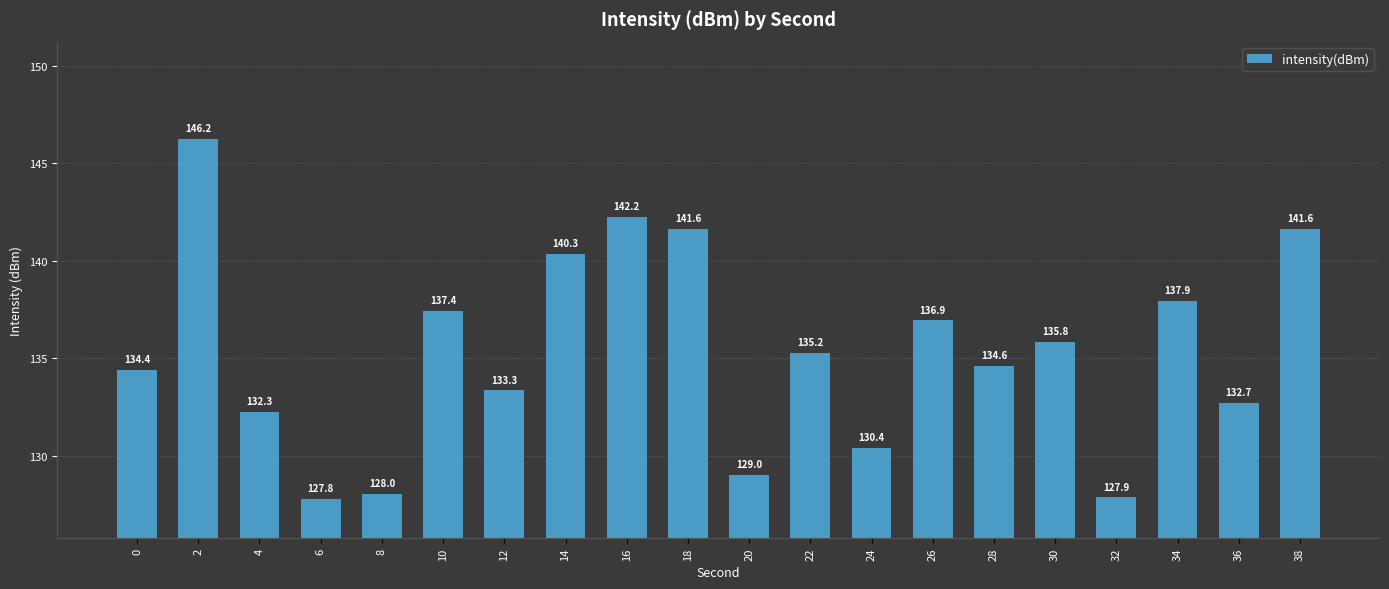

What is the average value?

135.3